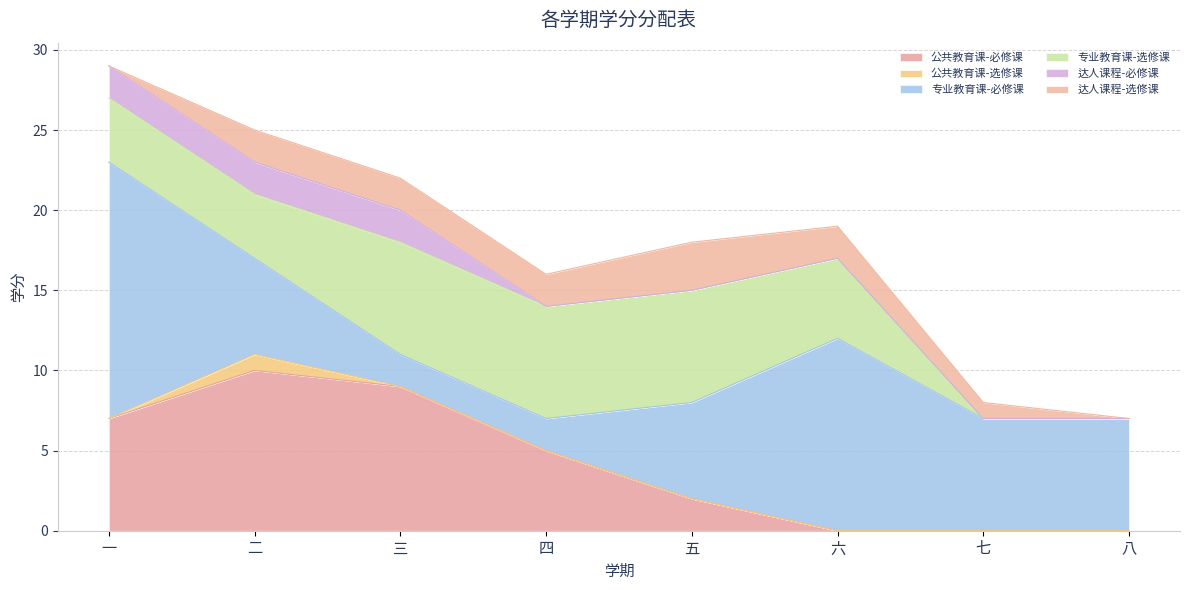

Is it true that 公共教育课-选修课 equals 0 at 三?

False